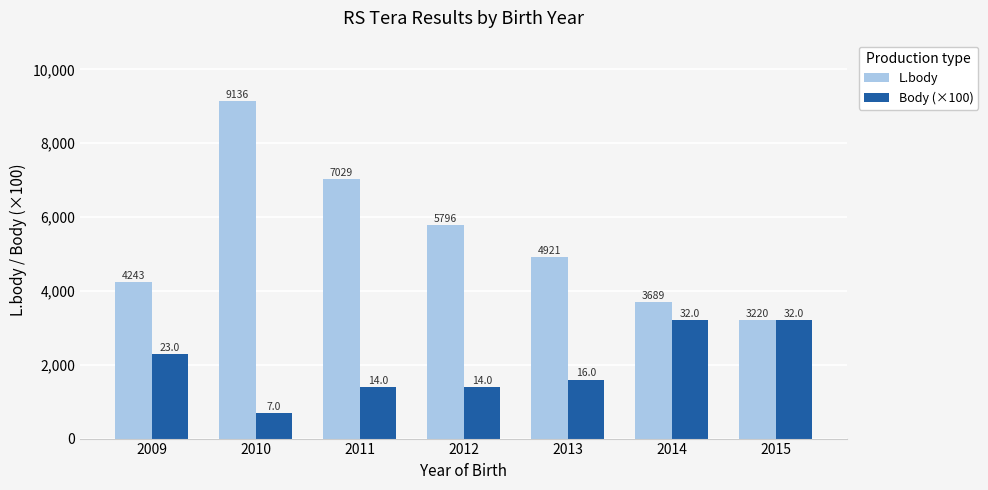

Which category has the highest value in the L.body series?

2010